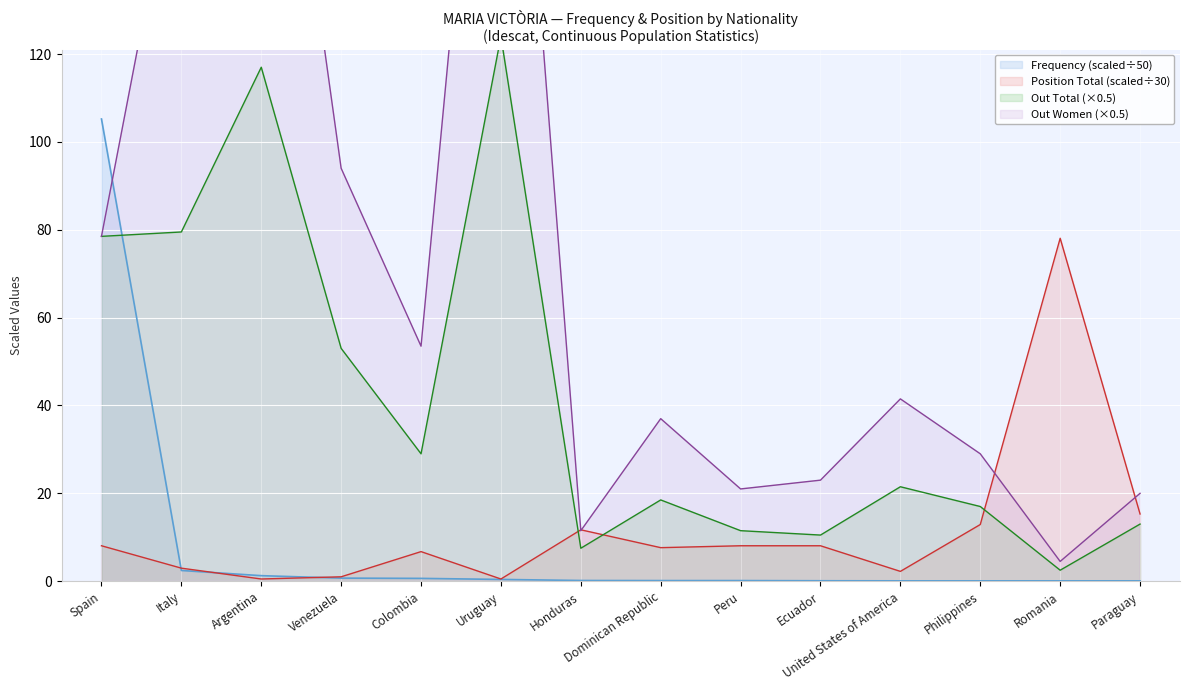

What is the difference between the maximum and second lowest values in the Position Total series?

77.6